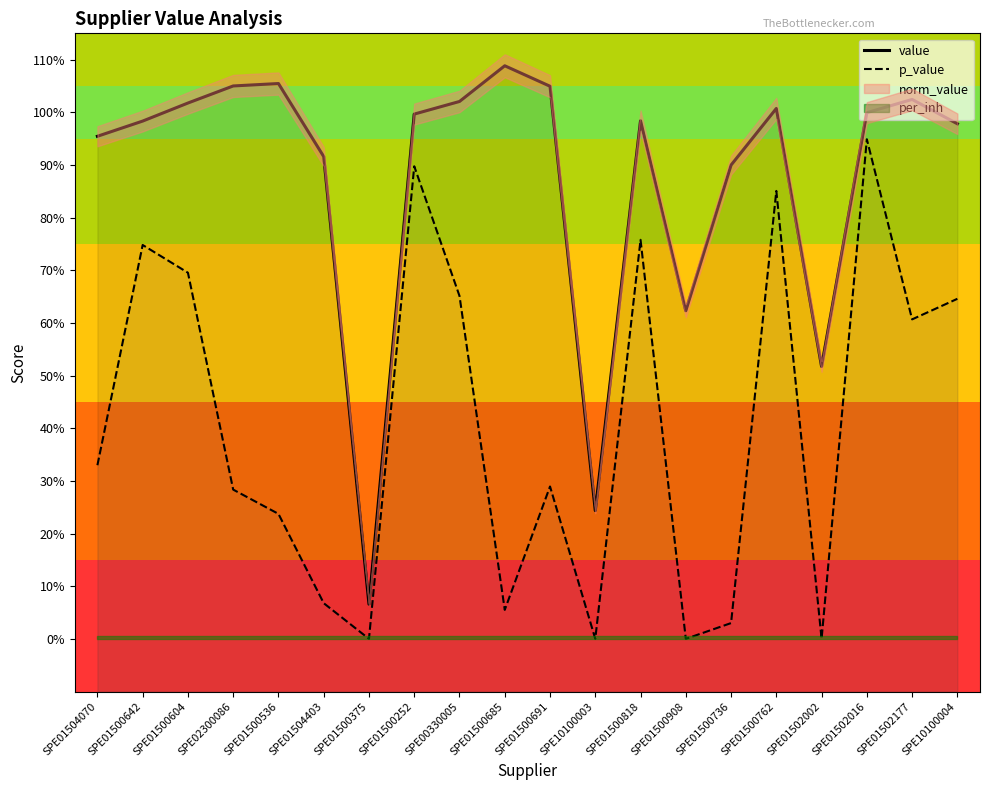

In value, how many points are lower than both neighbors (excluding endpoints)?

4